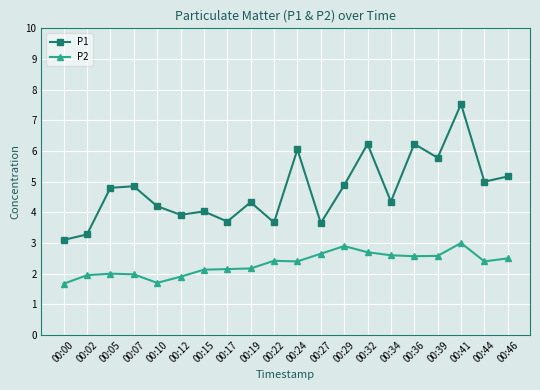

What are all the series names shown in the legend?

P1, P2